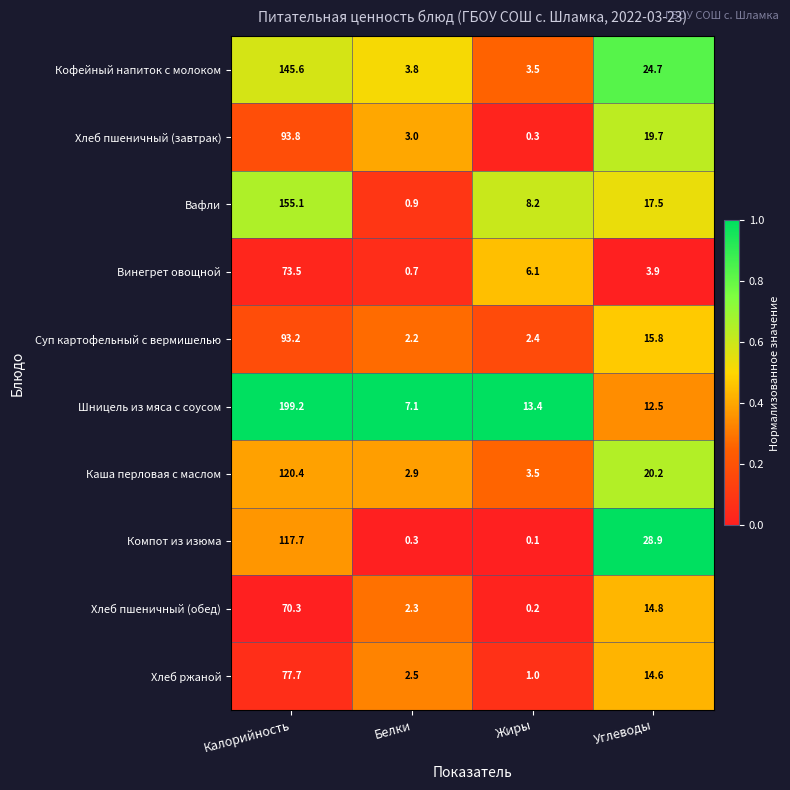

At how many categories does at least one series exceed 0?

4